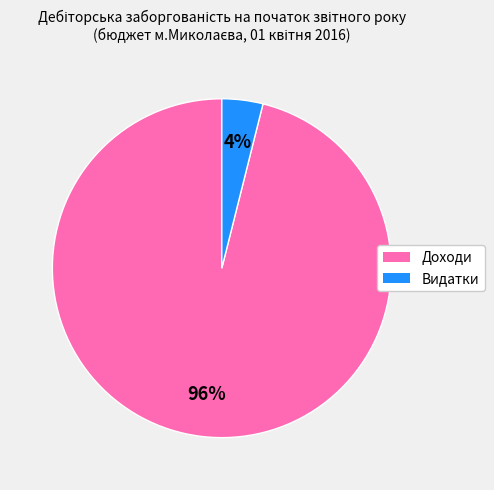

To the nearest percent, what is the difference between the largest and smallest slice percentages?

92%